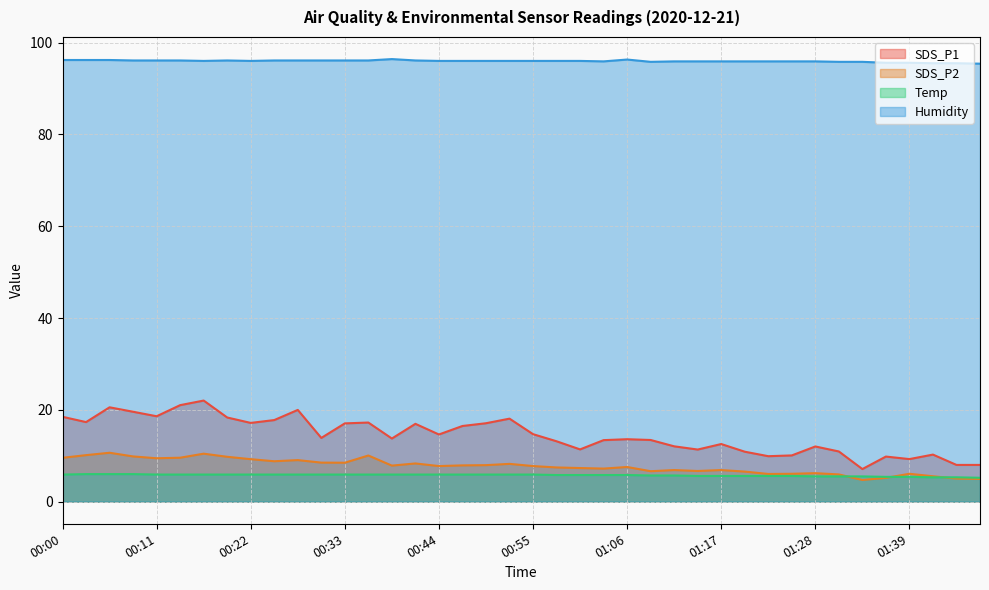

What position from the left is 01:36?

36